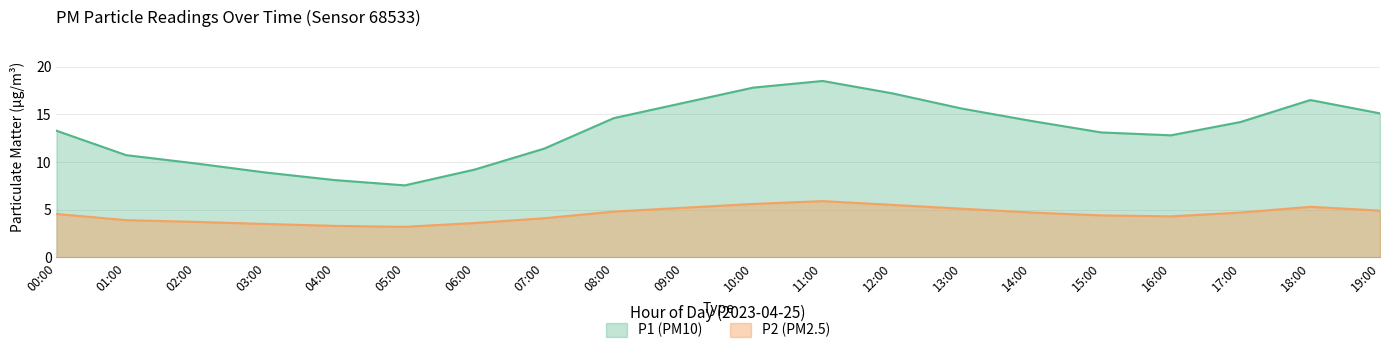

List the series in order of their overall mean, lowest first.

P2 (PM2.5), P1 (PM10)